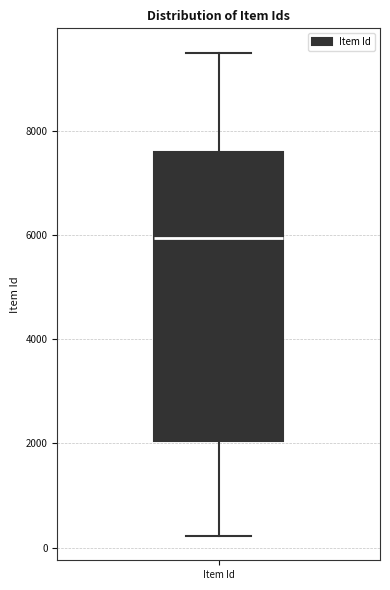

Read this box plot against the y-axis: the position of the median line, the range covered by the box, and the ends of both whiskers. The values are not printed on the chart, so give them approximately, as read against the axis.

median 6000, box 2000 to 7600, whiskers 200 to 9600